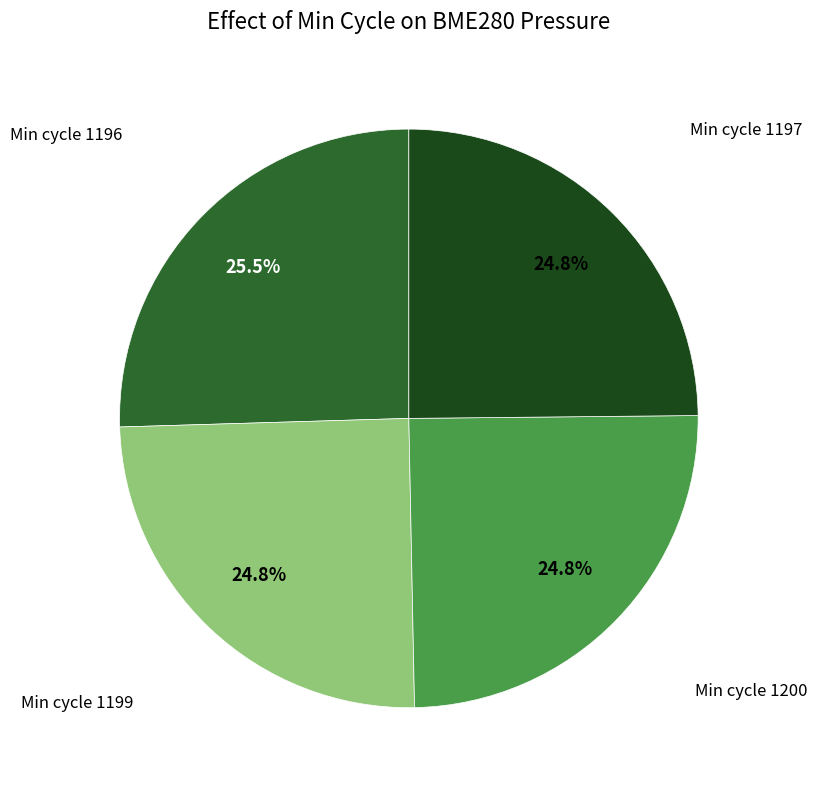

To the nearest percent, what is the average slice percentage?

25%